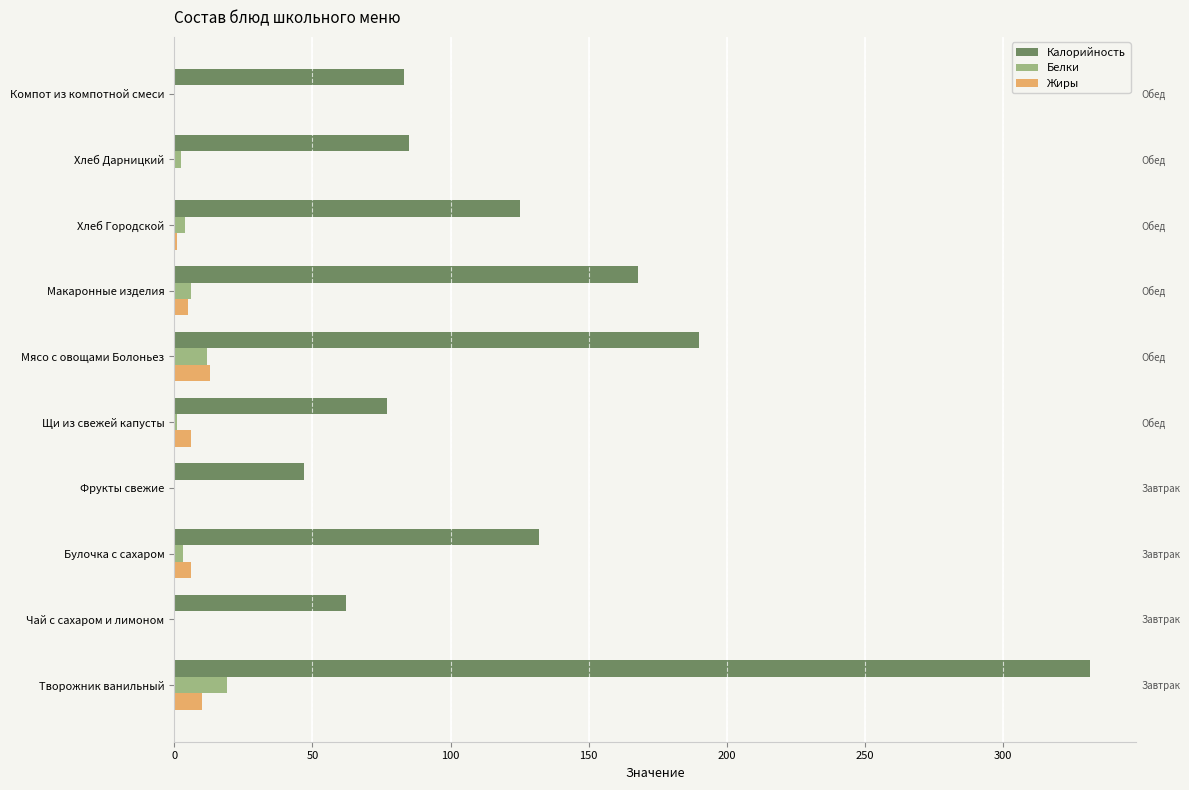

How many data points does each series have?

10